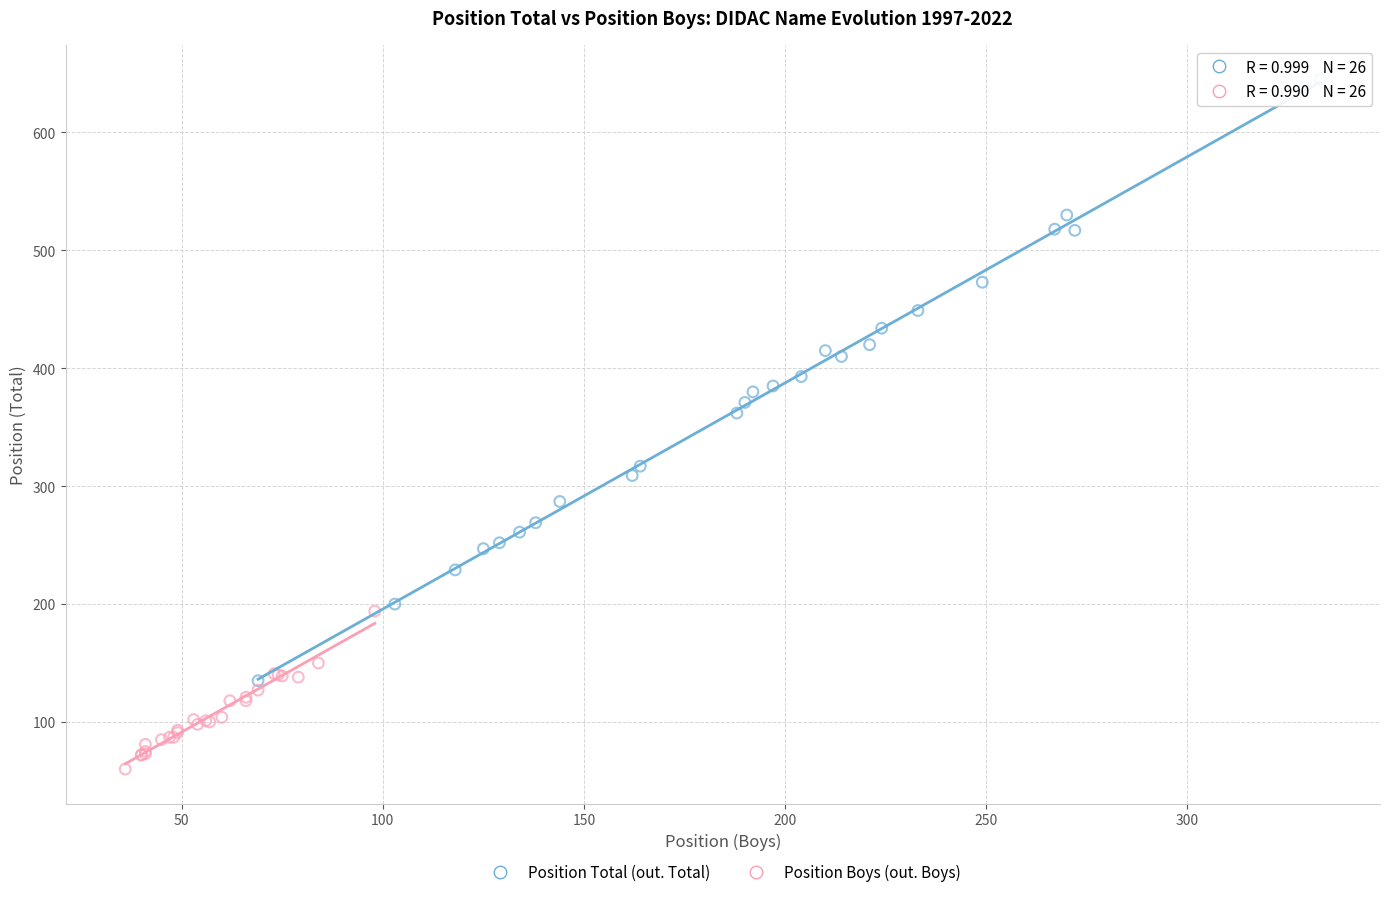

Which series contains the lowest Y value?

Position Boys (out. Boys)